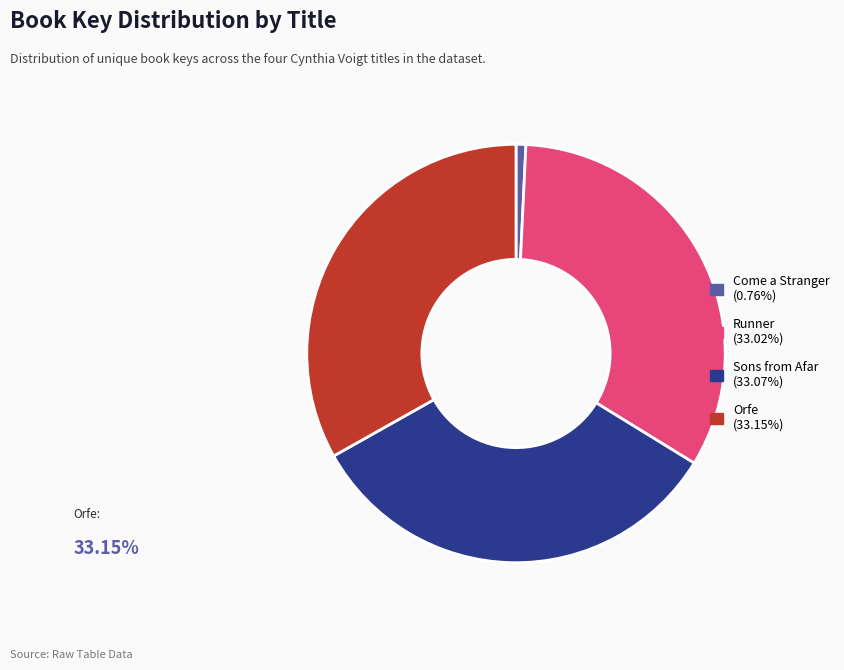

Does Come a Stranger represent more than half of the total?

No